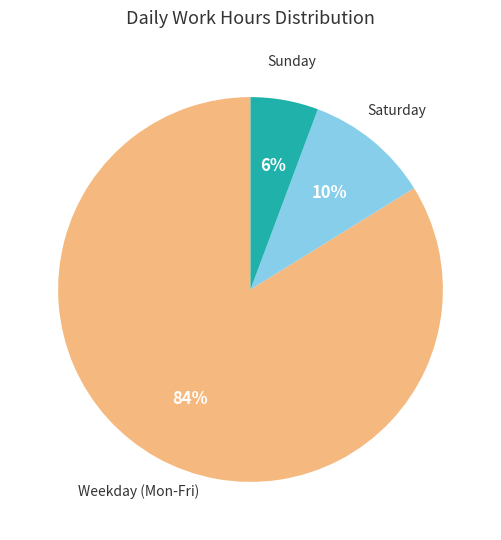

To the nearest percent, what is the difference between the largest and smallest slice percentages?

78%